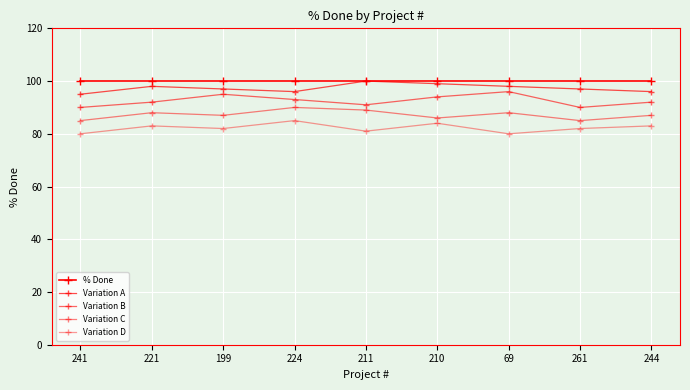

How many lines are shown in the chart?

5